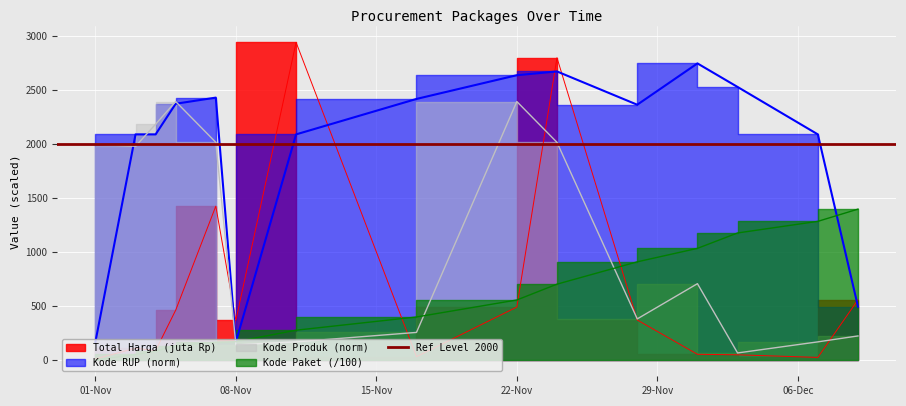

Which category has the lowest value in the Total Harga series?

01-Nov